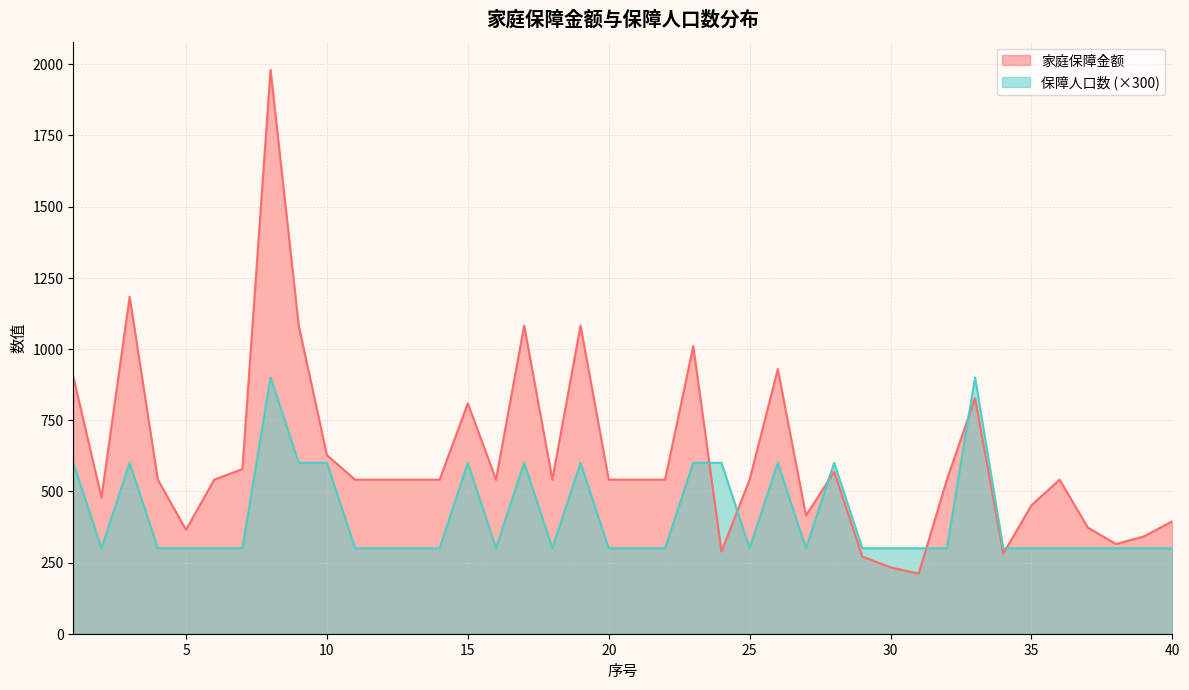

What is the value of the 家庭保障金额 point at the 22nd from the left?

541